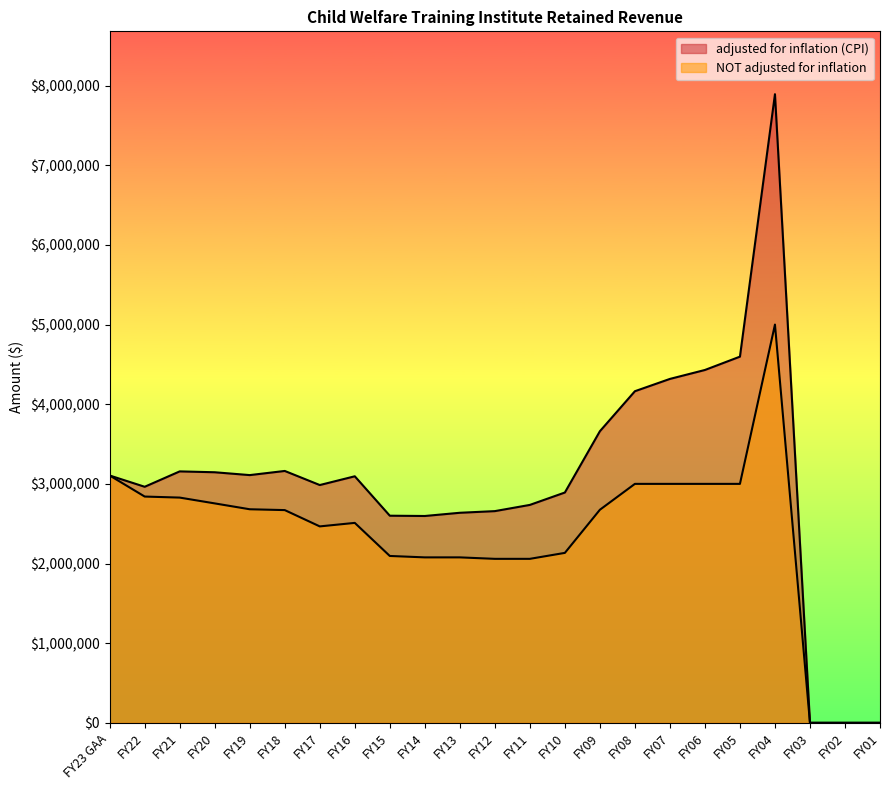

Reading right to left, transcribe all the data shown in this chart.

adjusted for inflation (CPI): FY01=0	FY02=0	FY03=0	FY04=7892577	FY05=4597415	FY06=4430063	FY07=4317847	FY08=4163396	FY09=3661089	FY10=2891562	FY11=2735913	FY12=2657856	FY13=2637143	FY14=2596740	FY15=2600365	FY16=3095245	FY17=2985362	FY18=3162225	FY19=3110172	FY20=3145849	FY21=3156811	FY22=2963626	FY23 GAA=3105140
NOT adjusted for inflation: FY01=0	FY02=0	FY03=0	FY04=5000000	FY05=3000000	FY06=3000000	FY07=3000000	FY08=3000000	FY09=2675000	FY10=2133535	FY11=2058735	FY12=2058735	FY13=2077119	FY14=2077119	FY15=2094902	FY16=2510154	FY17=2466084	FY18=2670740	FY19=2681234	FY20=2754853	FY21=2827731	FY22=2840730	FY23 GAA=3105140